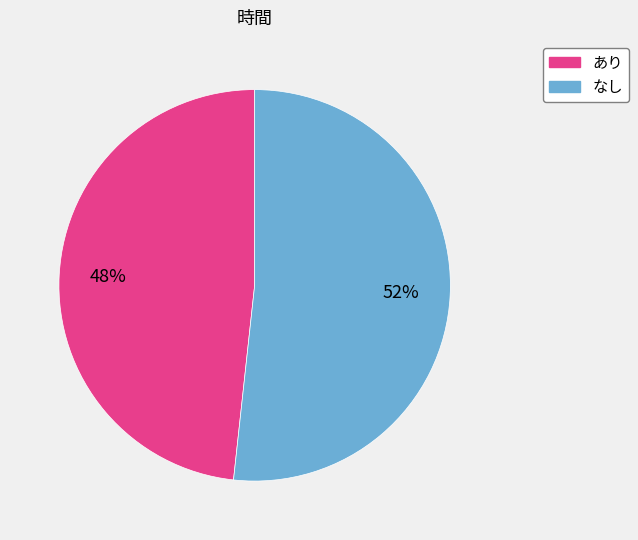

The あり slice represents 48% of the pie. True or false?

True